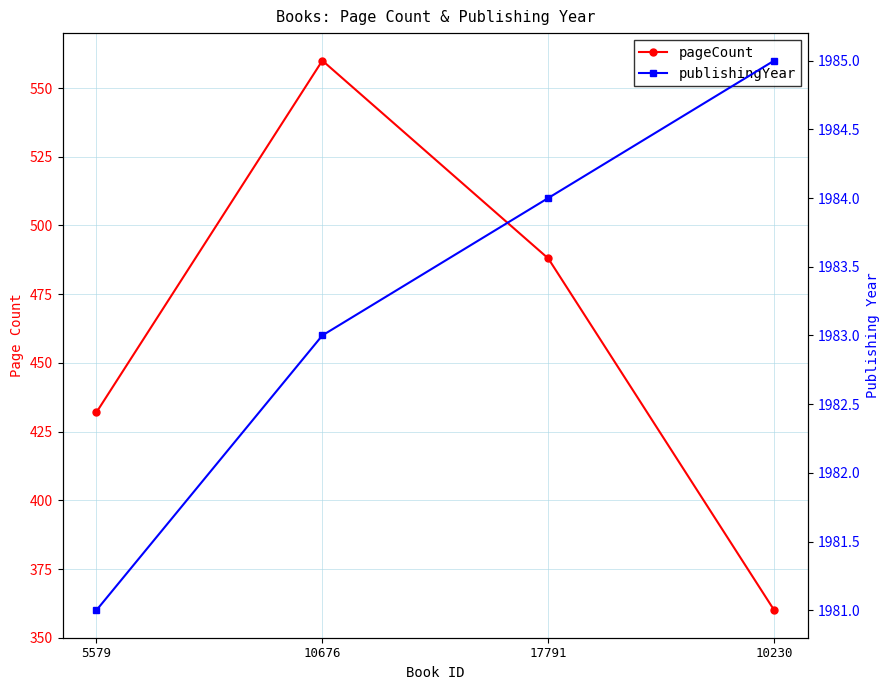

List the labels in order of pageCount value, largest first.

10676, 17791, 5579, 10230